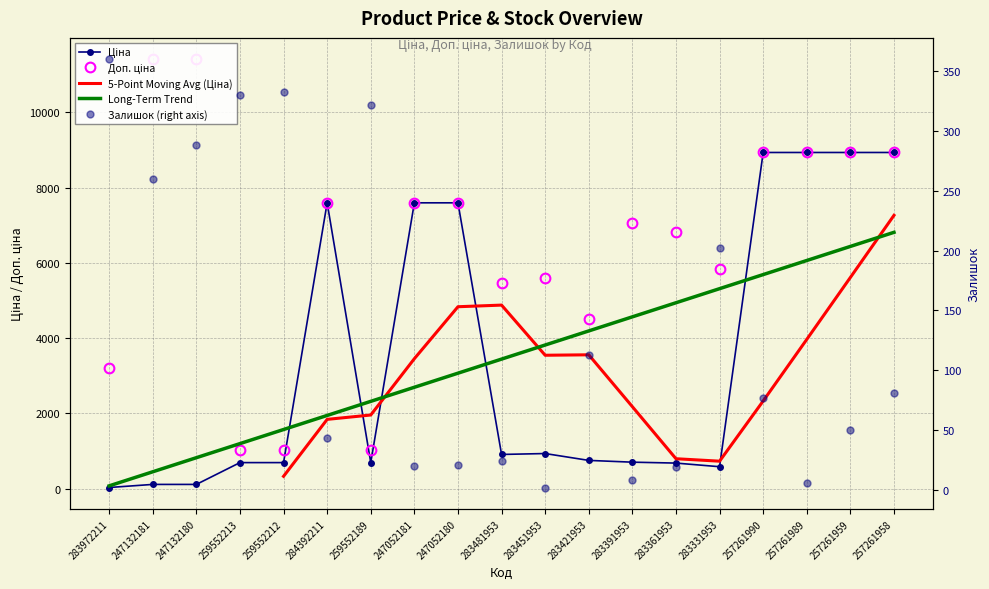

At which category is the sum across all series the highest?

257261958